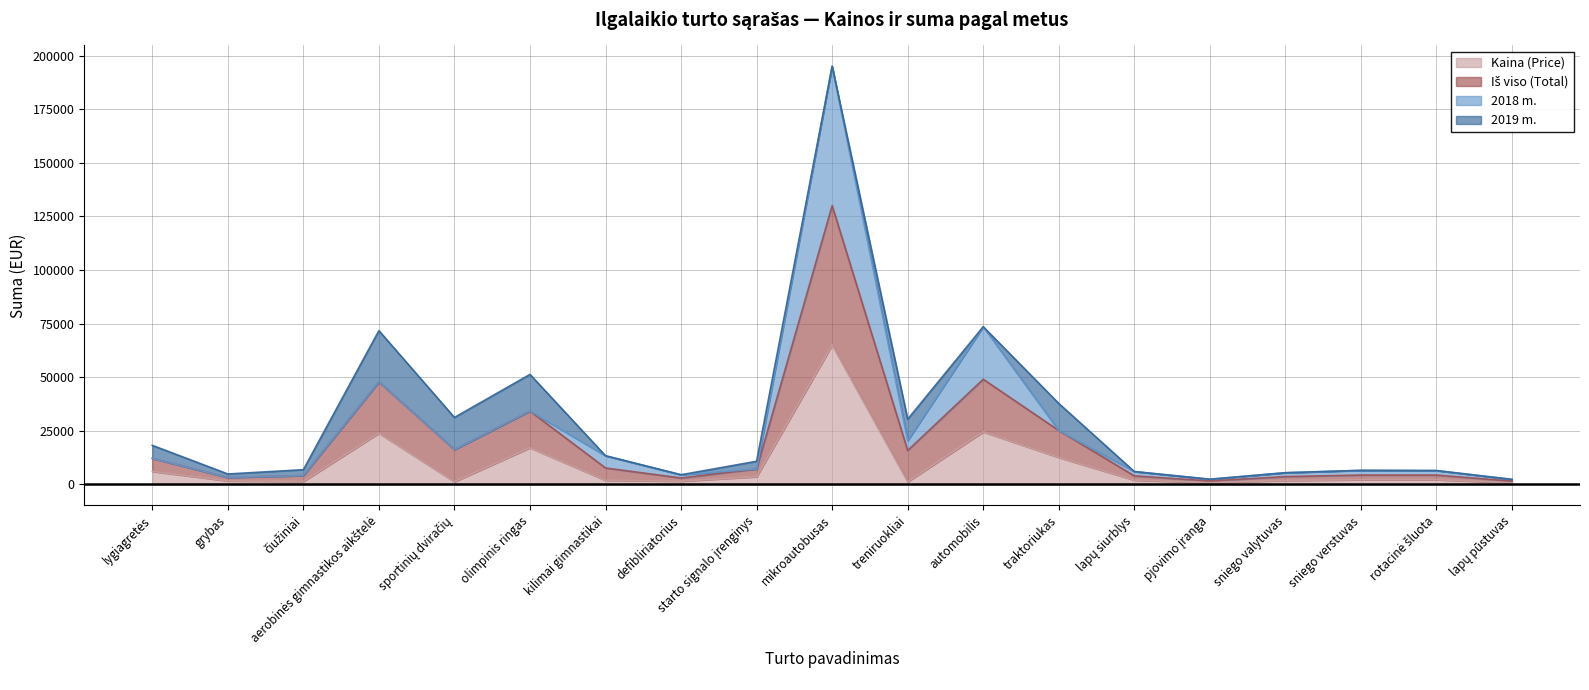

List the labels in order of Kaina (Price) value, largest first.

mikroautobusas, automobilis, aerobinės gimnastikos aikštelė, olimpinis ringas, traktoriukas, lygiagretės, starto signalo įrenginys, sniego verstuvas, rotacinė šluota, lapų siurblys, kilimai gimnastikai, sniego valytuvas, grybas, defibliriatorius, čiužiniai, sportinių dviračių, treniruokliai, pjovimo įranga, lapų pūstuvas